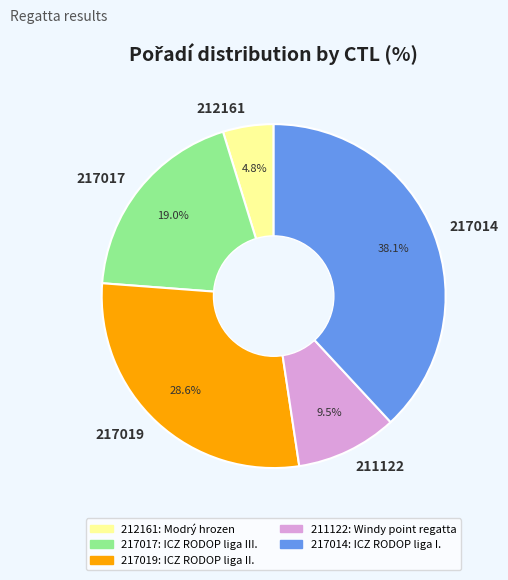

Does 217014 account for over 50% of the chart?

No